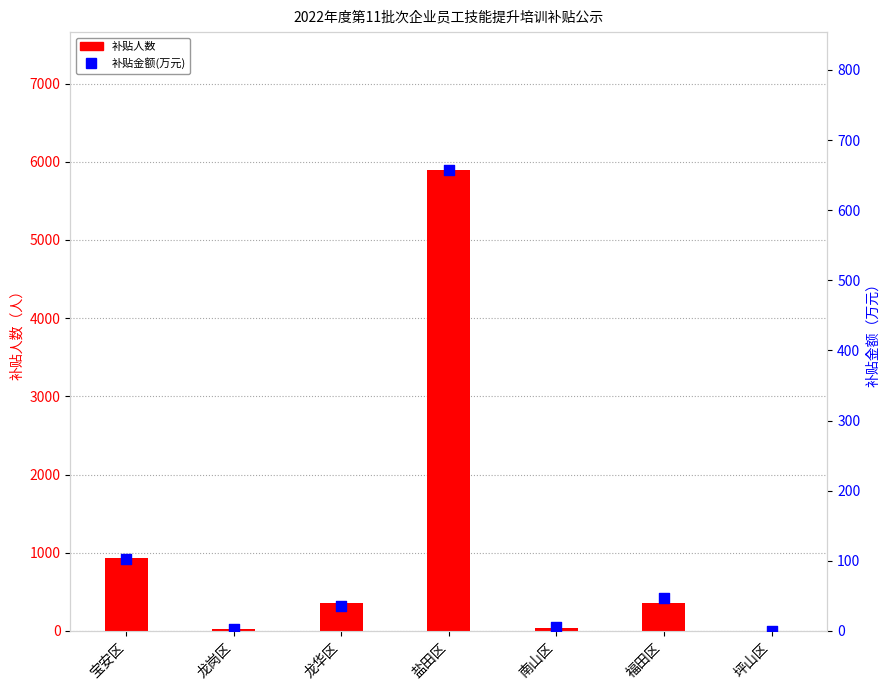

What is the total value across all series at 坪山区?

5.5